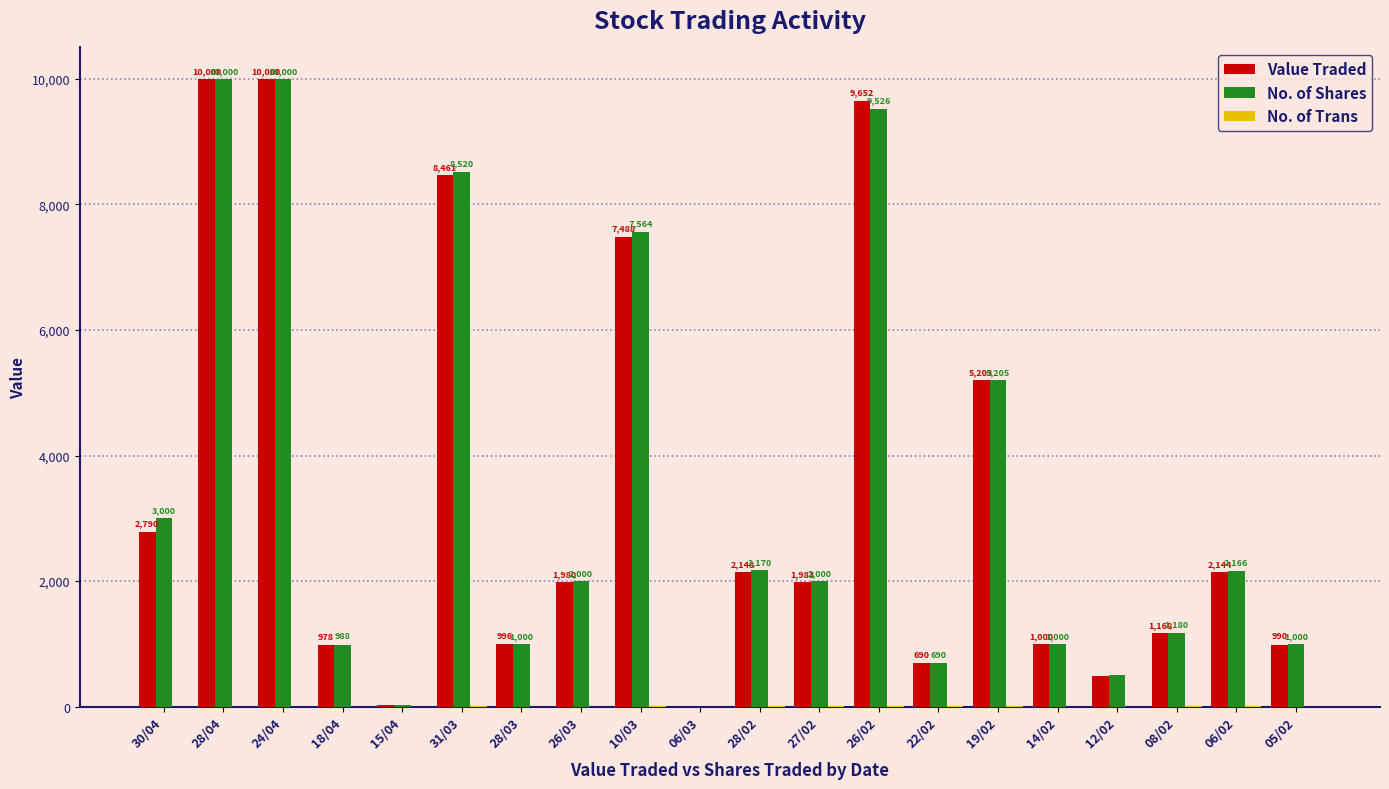

Which series changed the most between 28/03 and 28/02?

No. of Shares